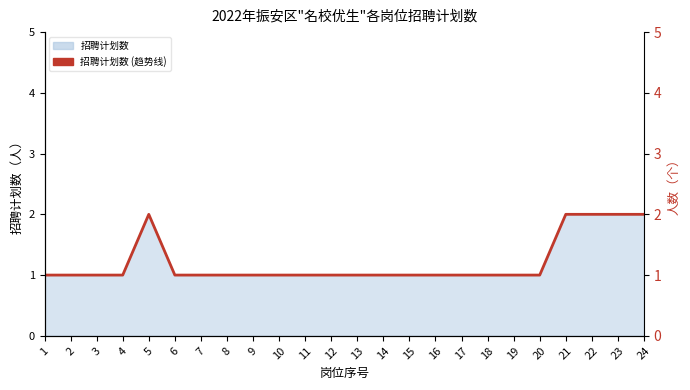

What is the difference between the maximum and minimum values?

1